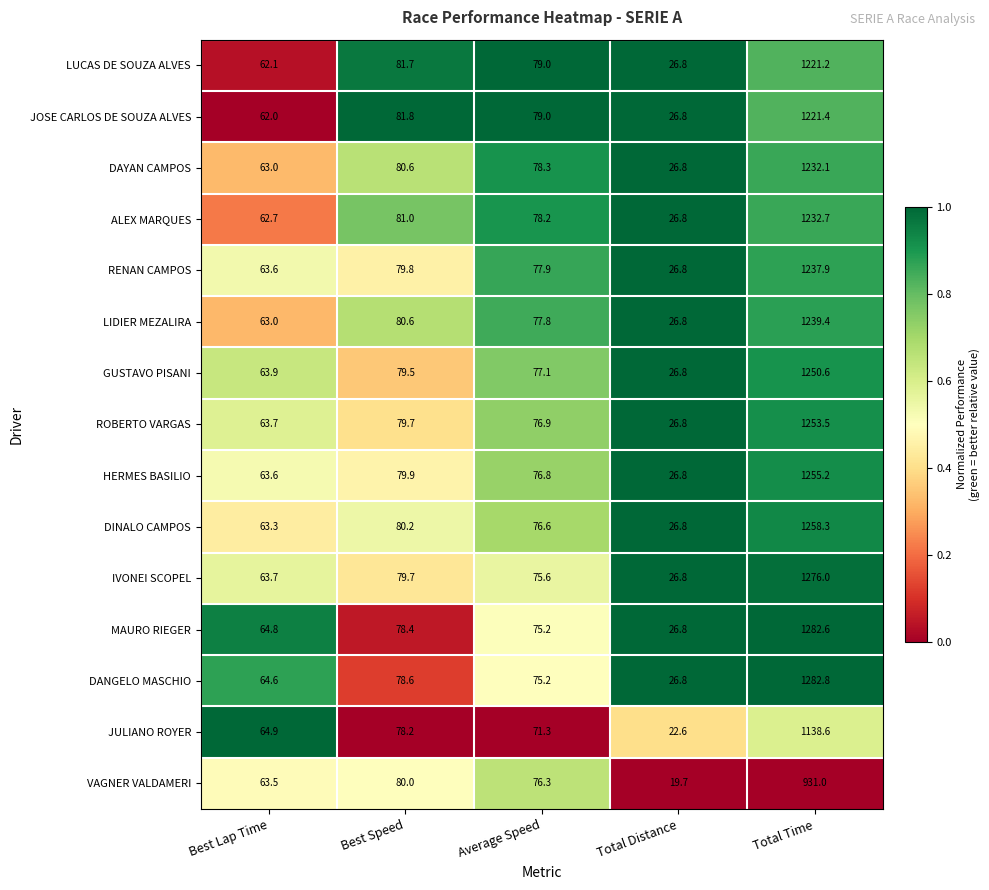

The value of VAGNER VALDAMERI at Best Speed is 52.9. True or false?

False